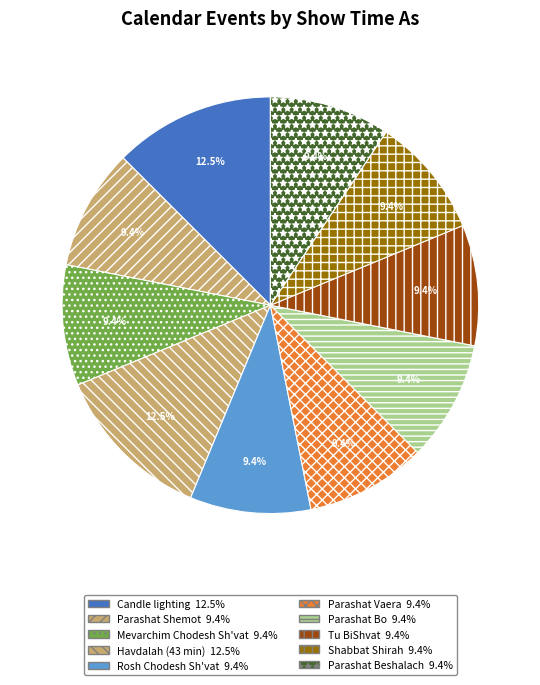

Which slice is the largest?

Candle lighting